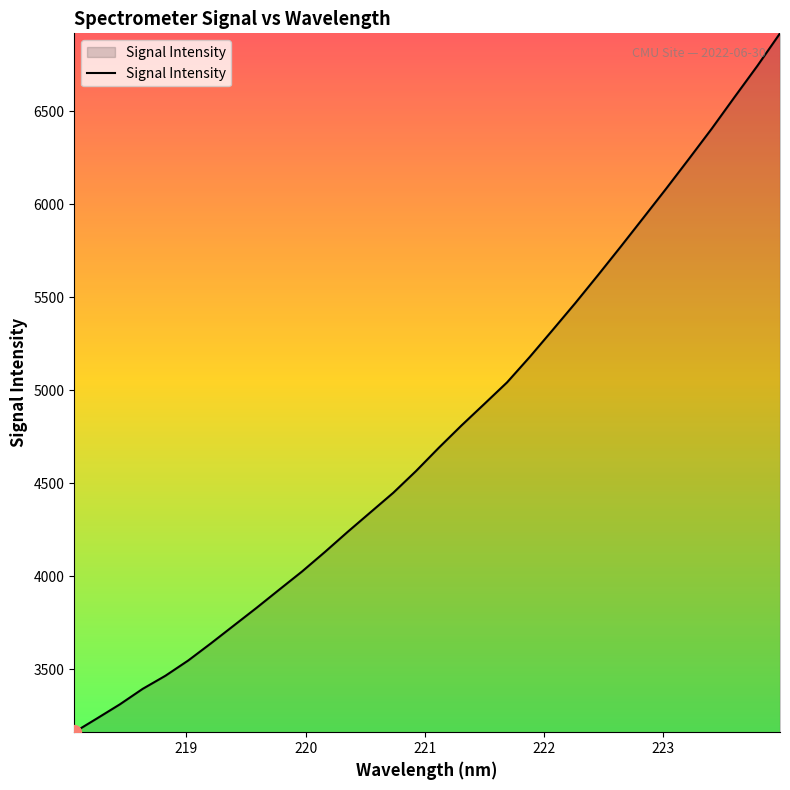

Count the number of data series in this chart.

1